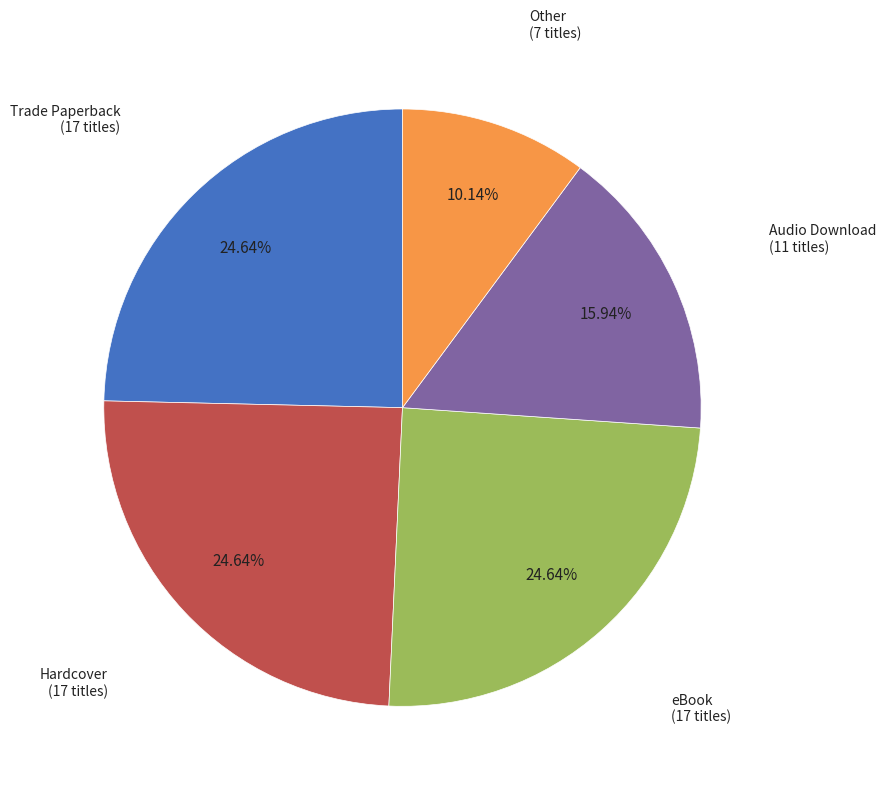

Count the number of slices in the pie.

5